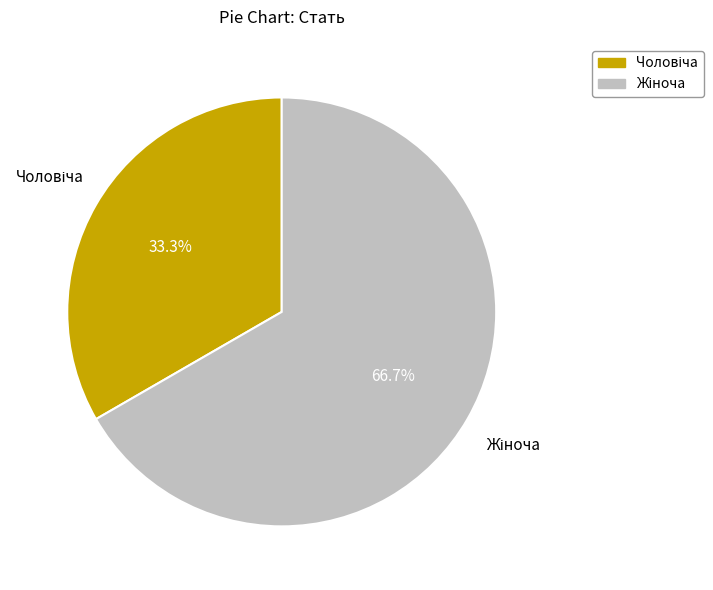

Is there a majority slice in this chart?

Yes